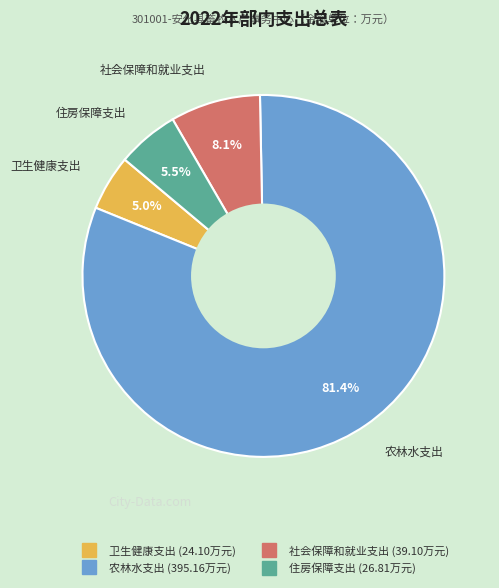

How many slices are in this pie chart?

4